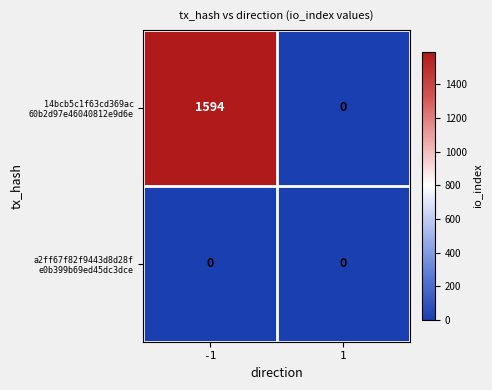

How many series are shown in this chart?

2